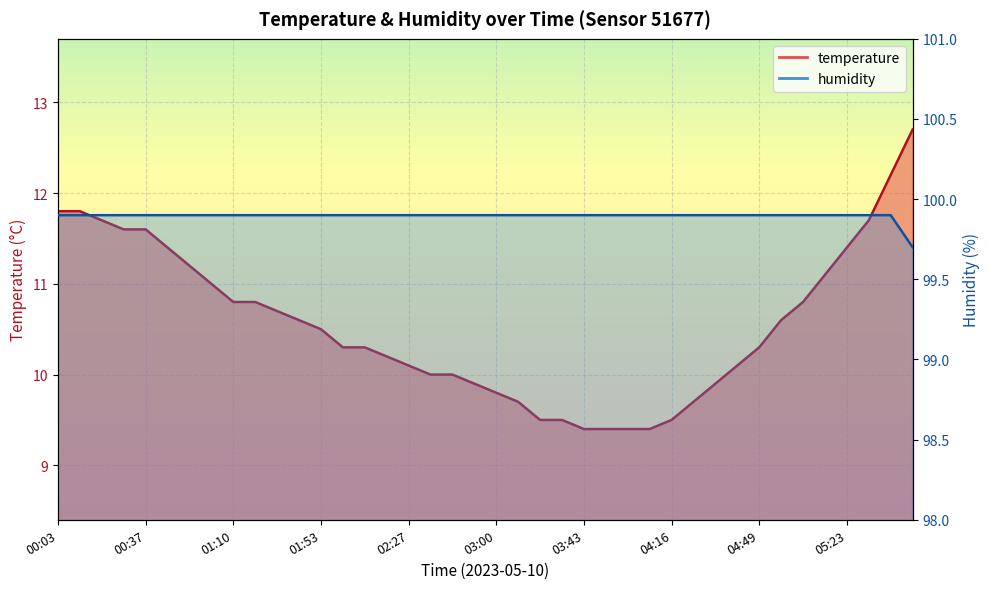

How many lines are shown in the chart?

2